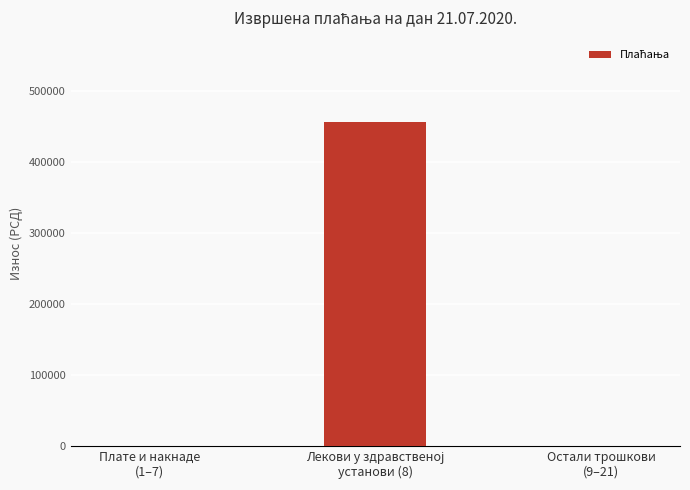

What is the sum of all values?

457045.6